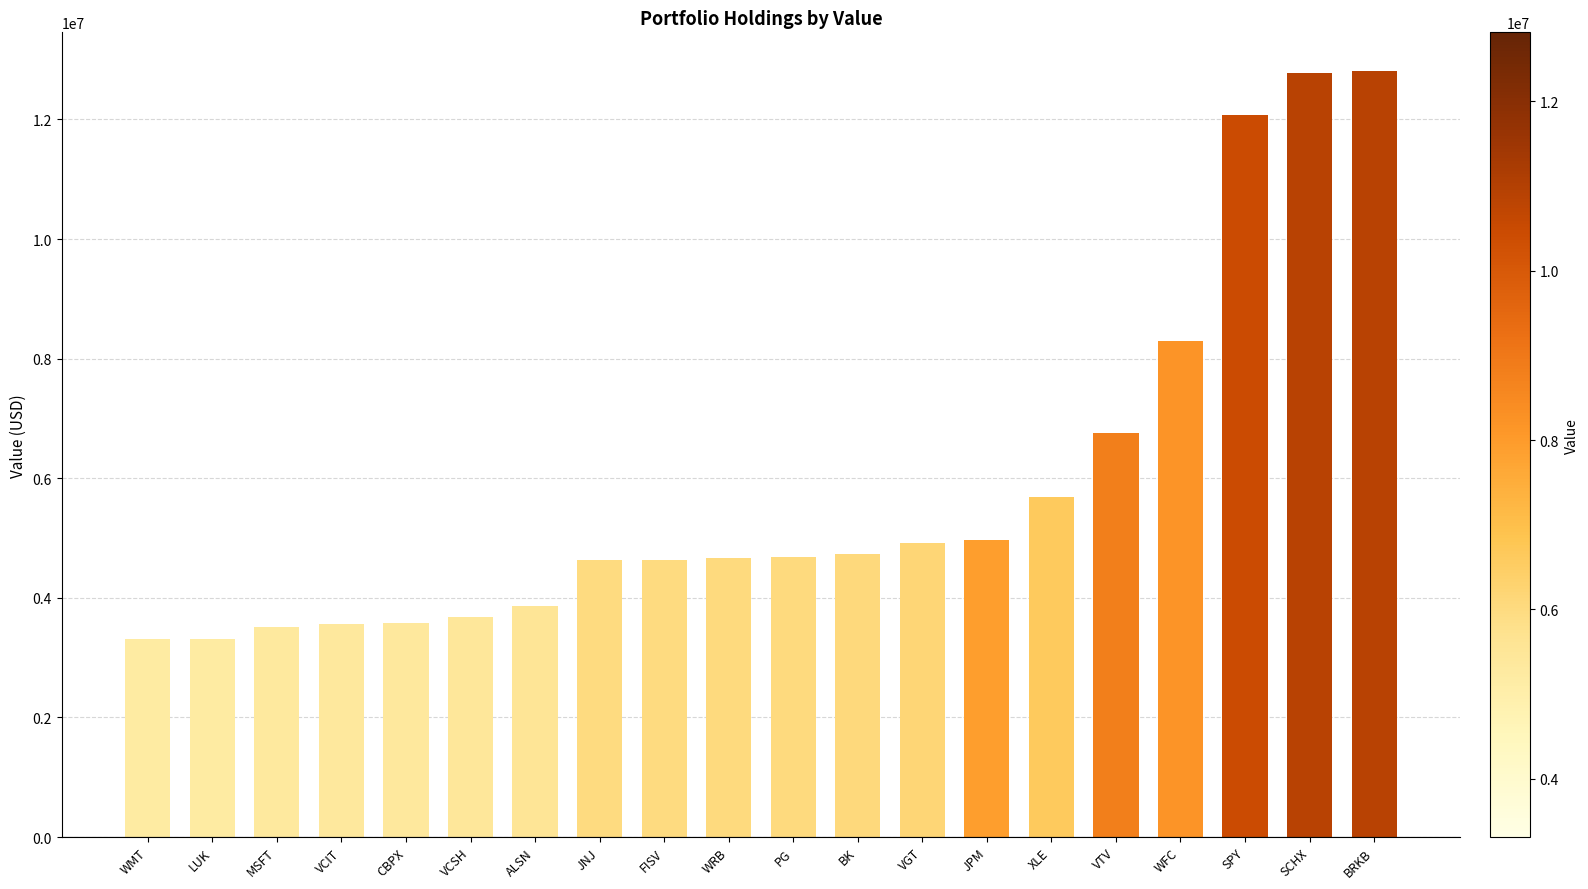

Which has a higher value, WMT or JPM?

JPM